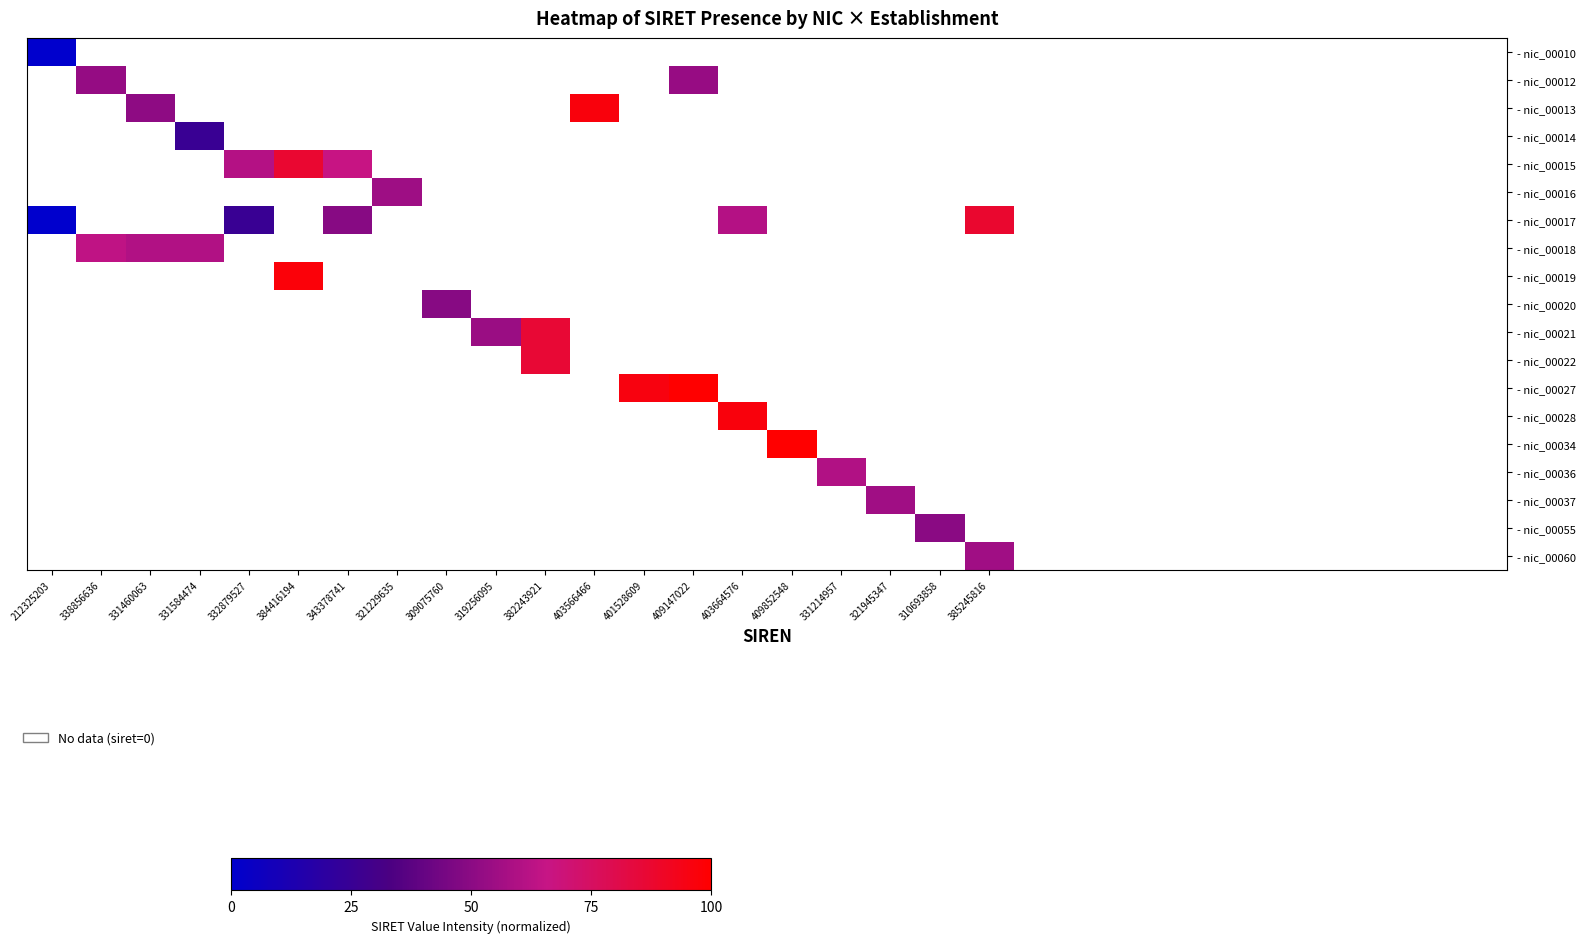

At how many categories does at least one series exceed 49?

18